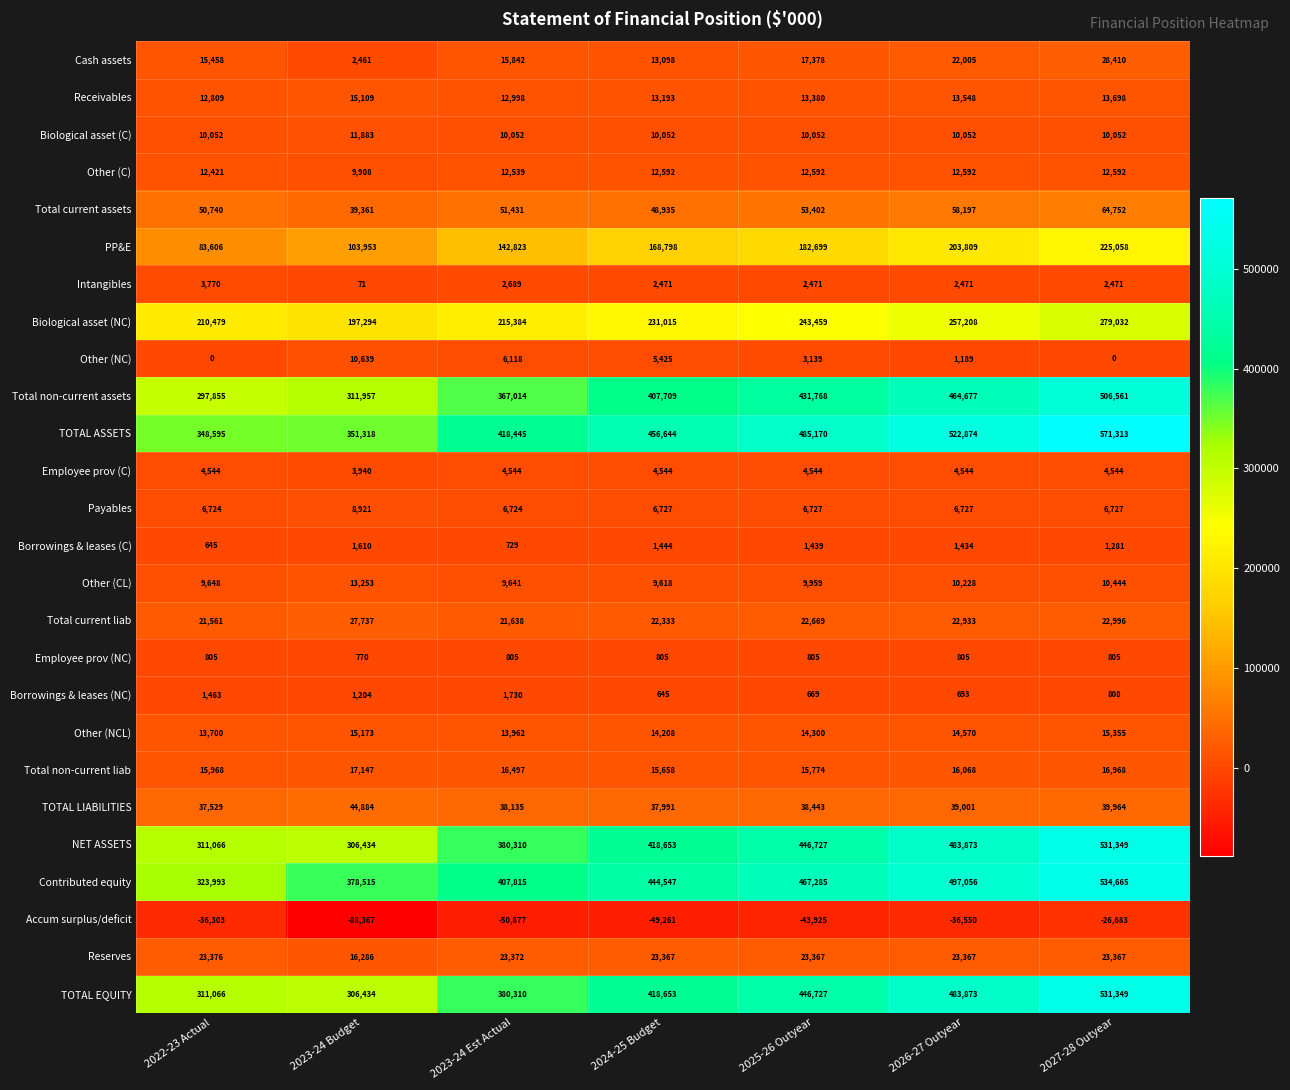

At how many categories does at least one series exceed 530465?

1